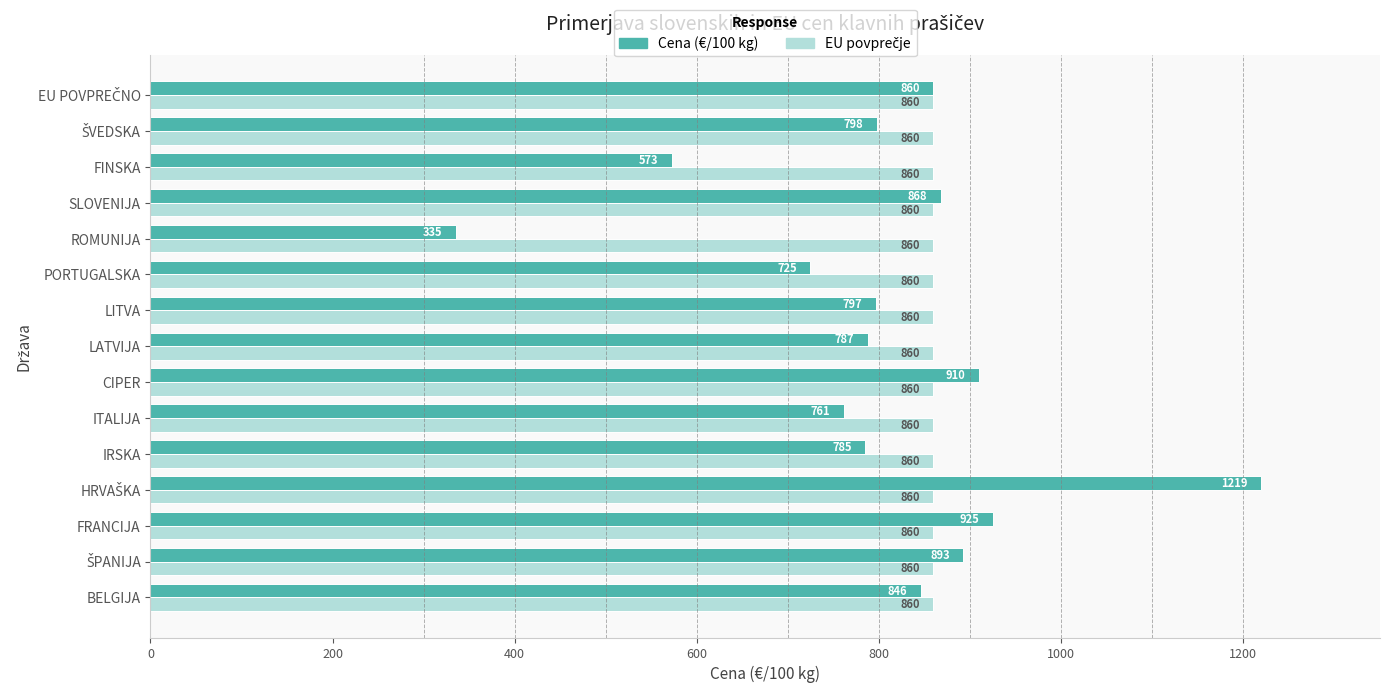

Is it true that Cena (€/100 kg) equals 785.0 at IRSKA?

True